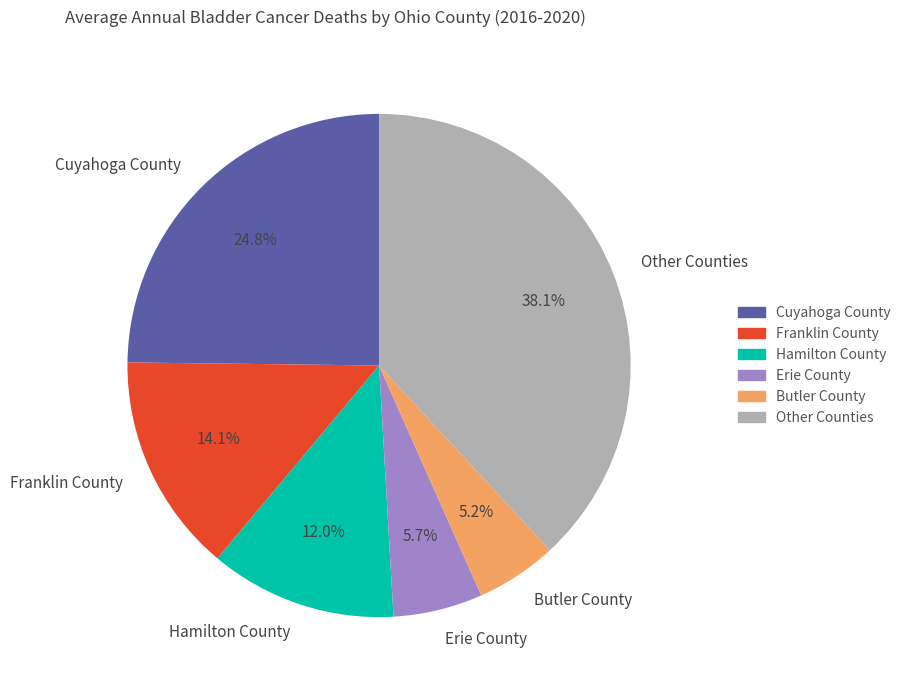

Which slice is the smallest?

Butler County